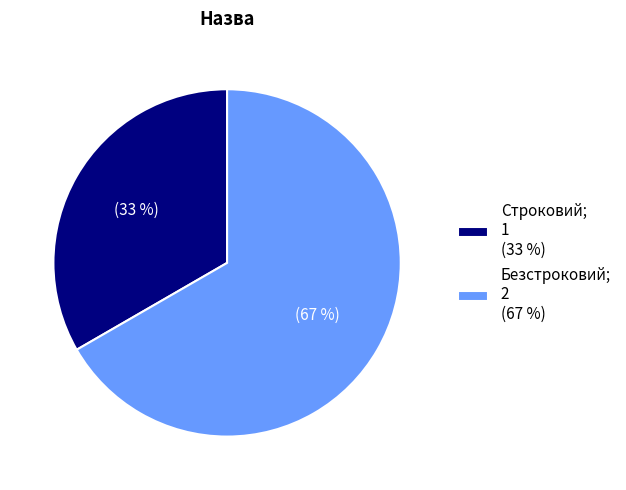

To the nearest percent, what is the combined percentage of Строковий; 1 (33 %) and Безстроковий; 2 (67 %)?

100%